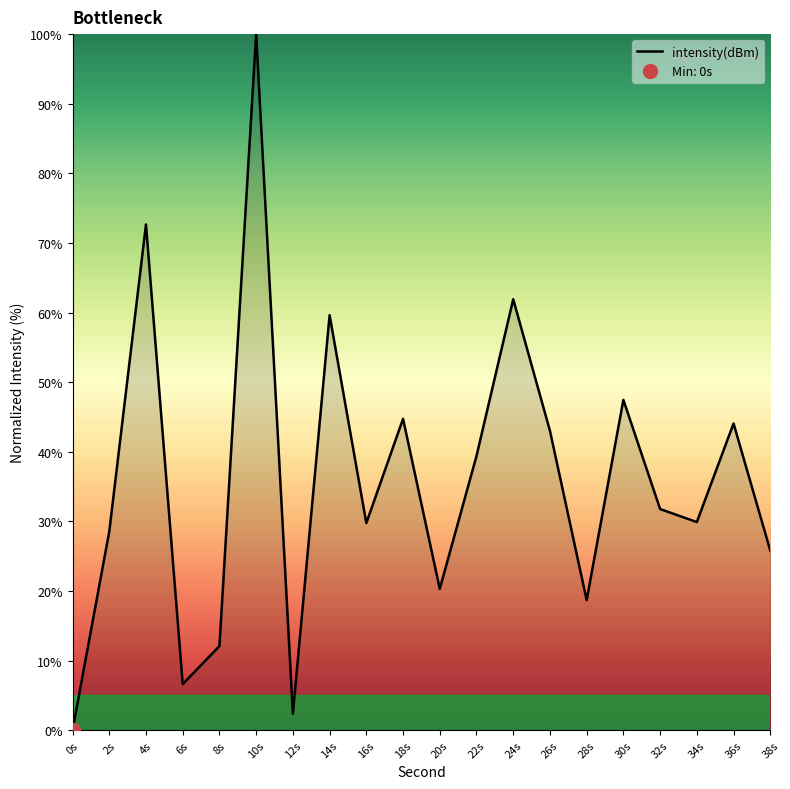

Read the value at 32.

31.8